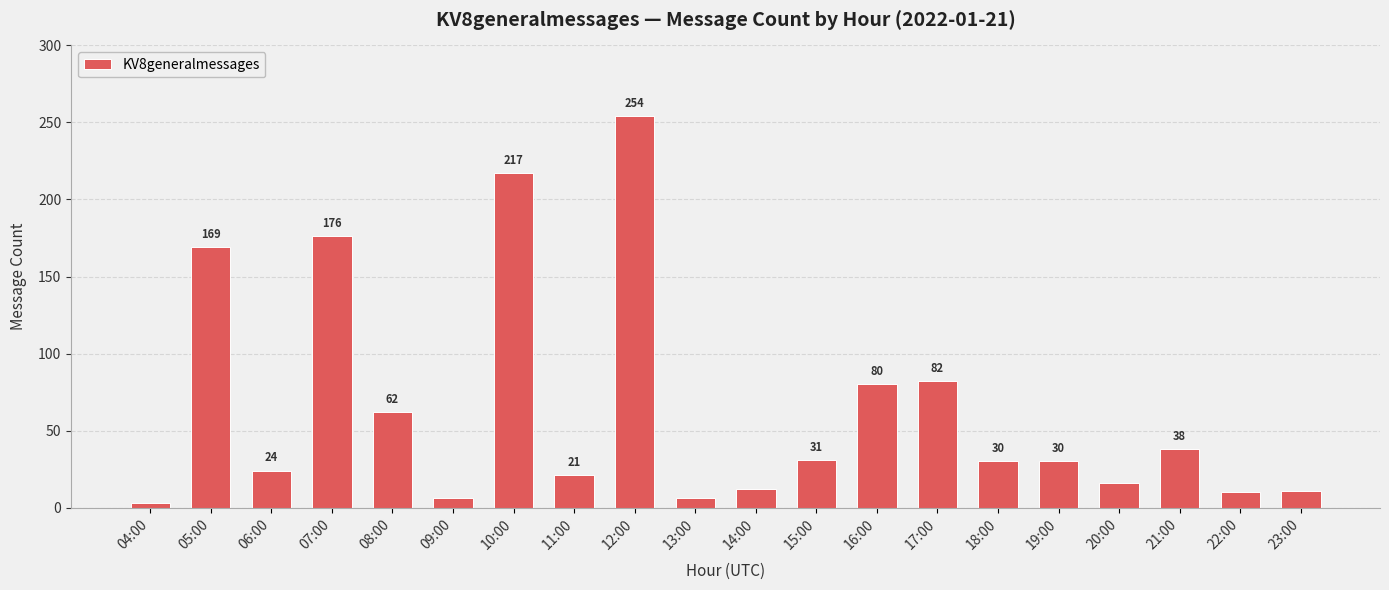

The value at 19:00 is 30. True or false?

True